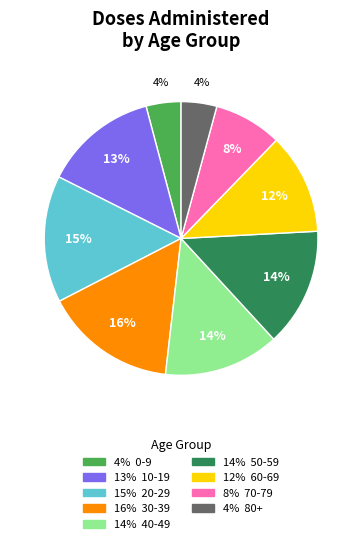

To the nearest percent, what is the average slice percentage?

11%